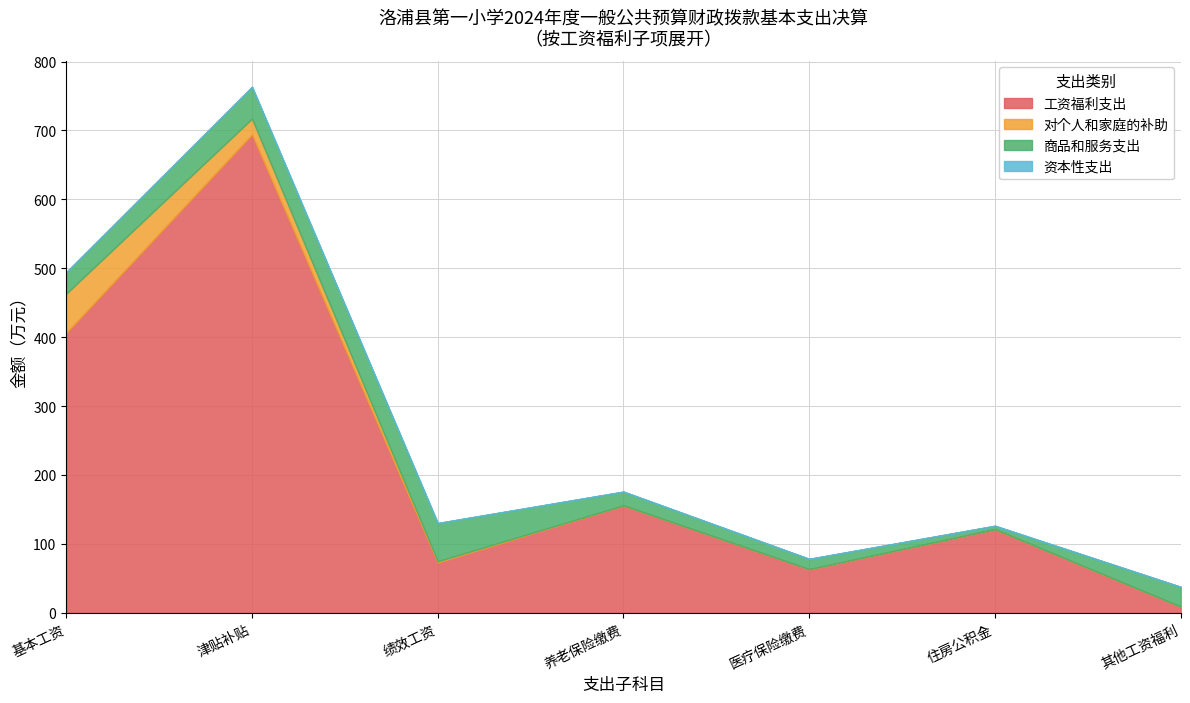

What is the total value across all series at 基本工资?

494.3